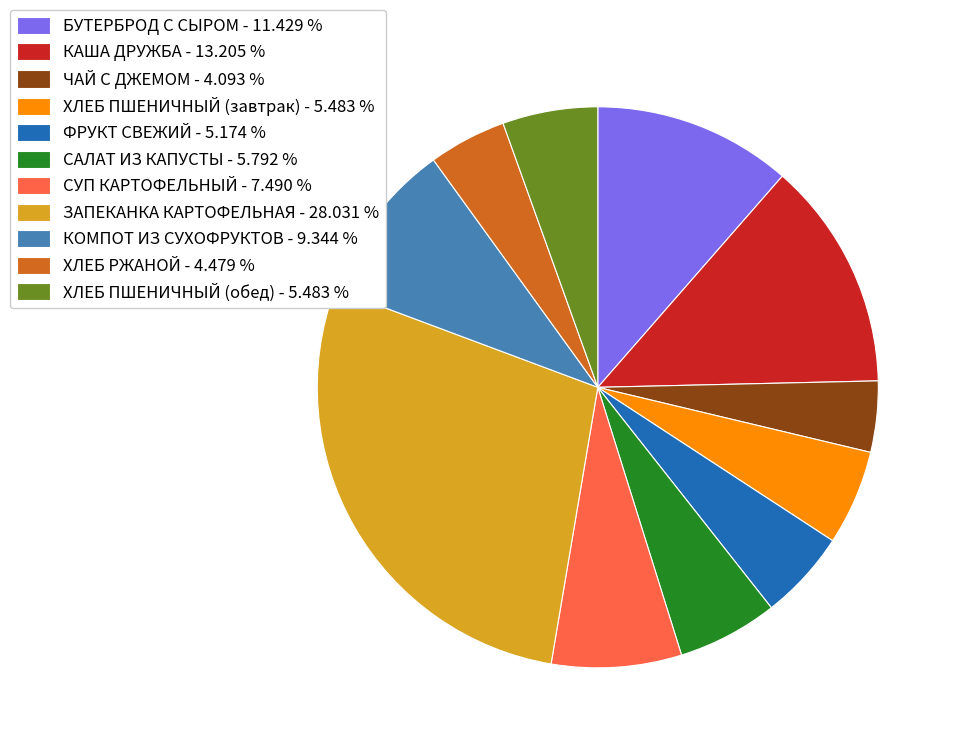

How many segments does this pie chart have?

11